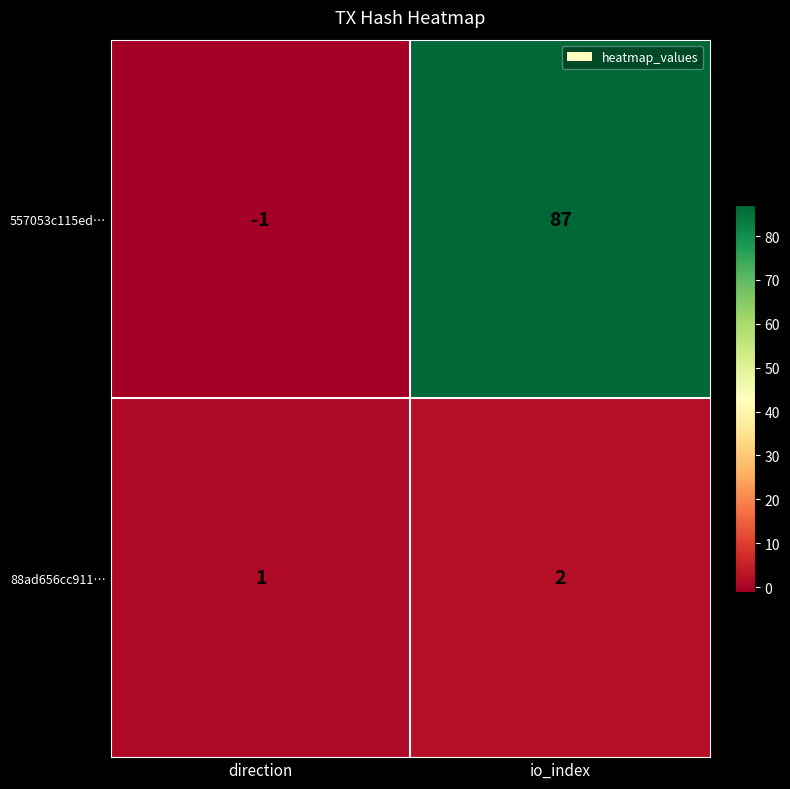

How many distinct data groups are displayed?

2